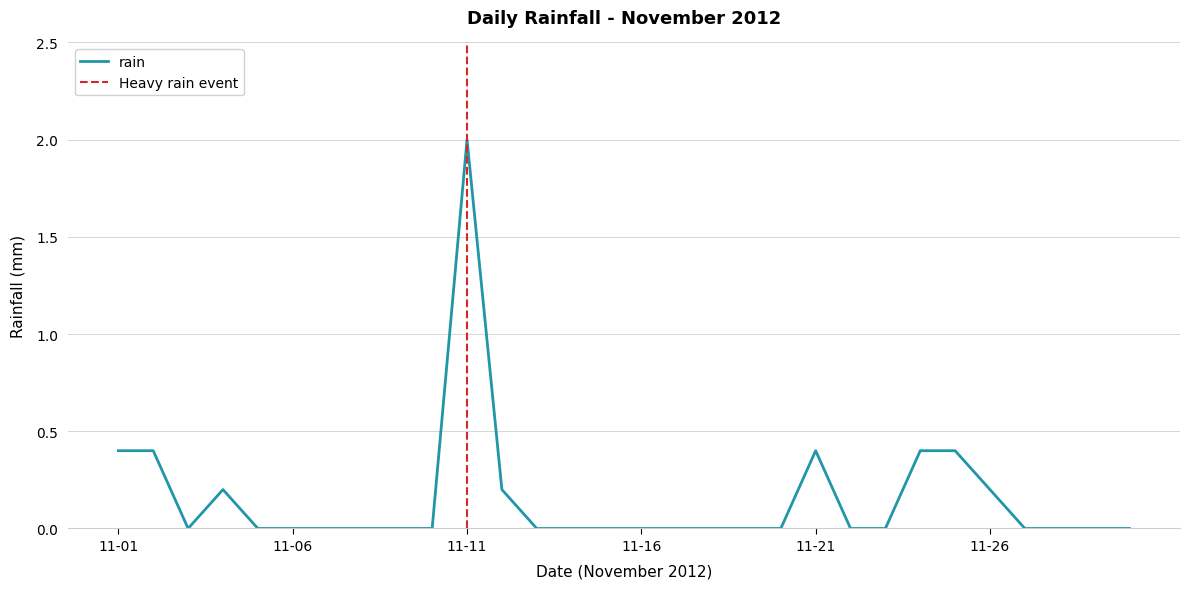

Where is the data nearest to the value 1?

2012-11-01